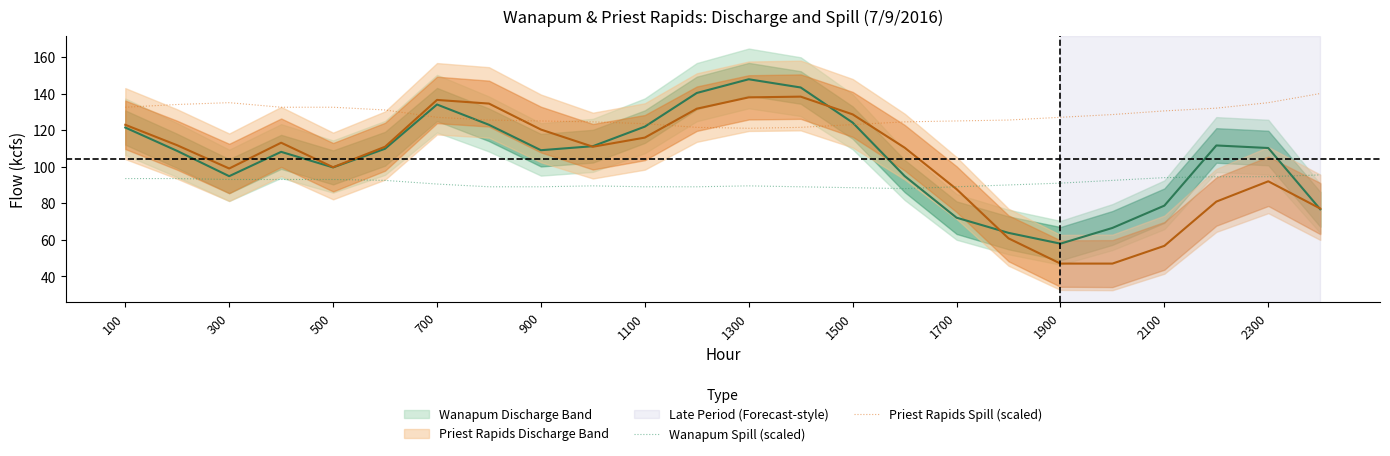

The Wanapum Spill (scaled) series shows 88.5 at 1500. True or false?

True